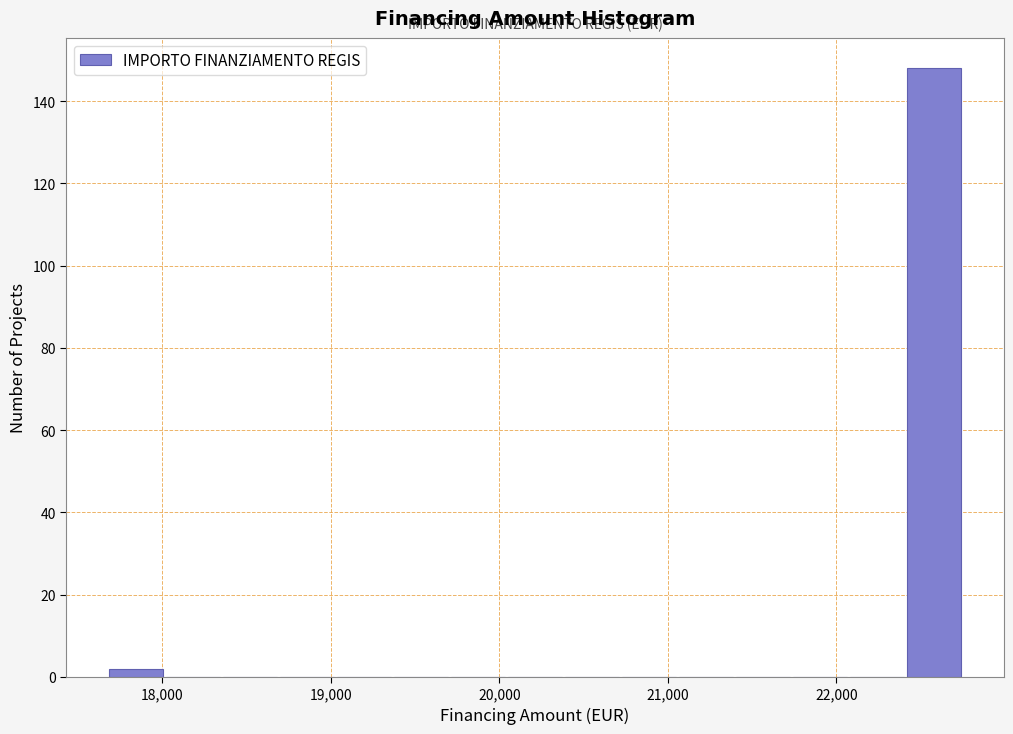

Around what value on the x-axis is the tallest bar? Give the approximate position of its centre, as read against the axis.

22600